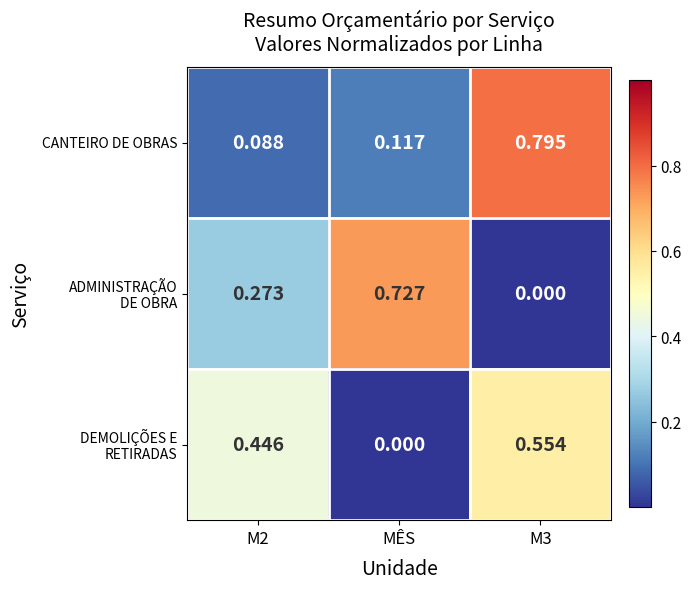

Count the number of categories in the chart.

3